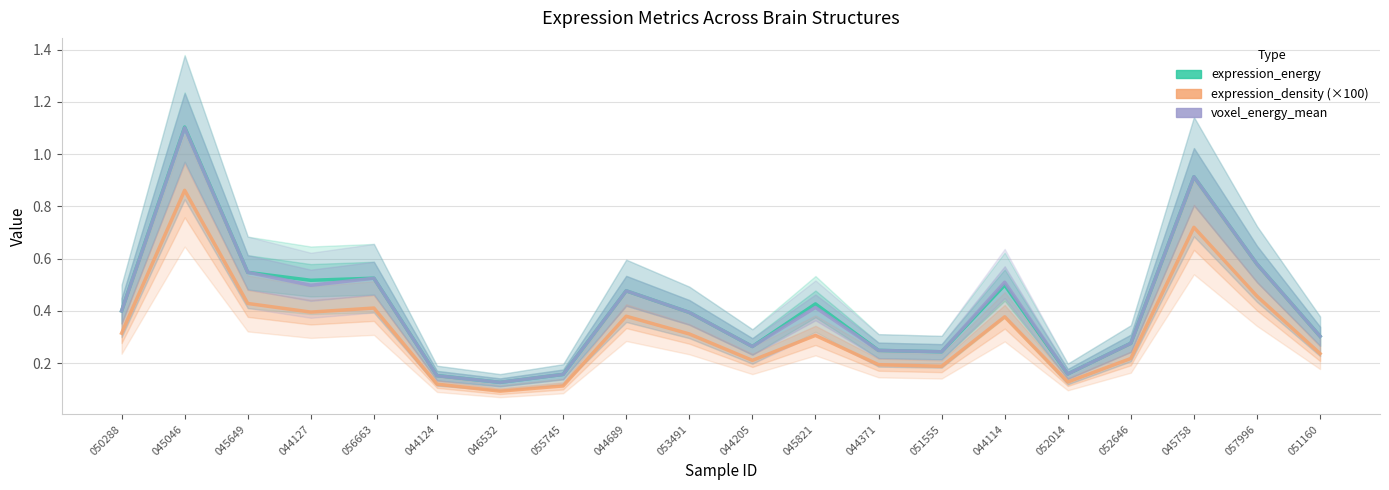

What is the sum of all expression_density (×100) values?

6.5